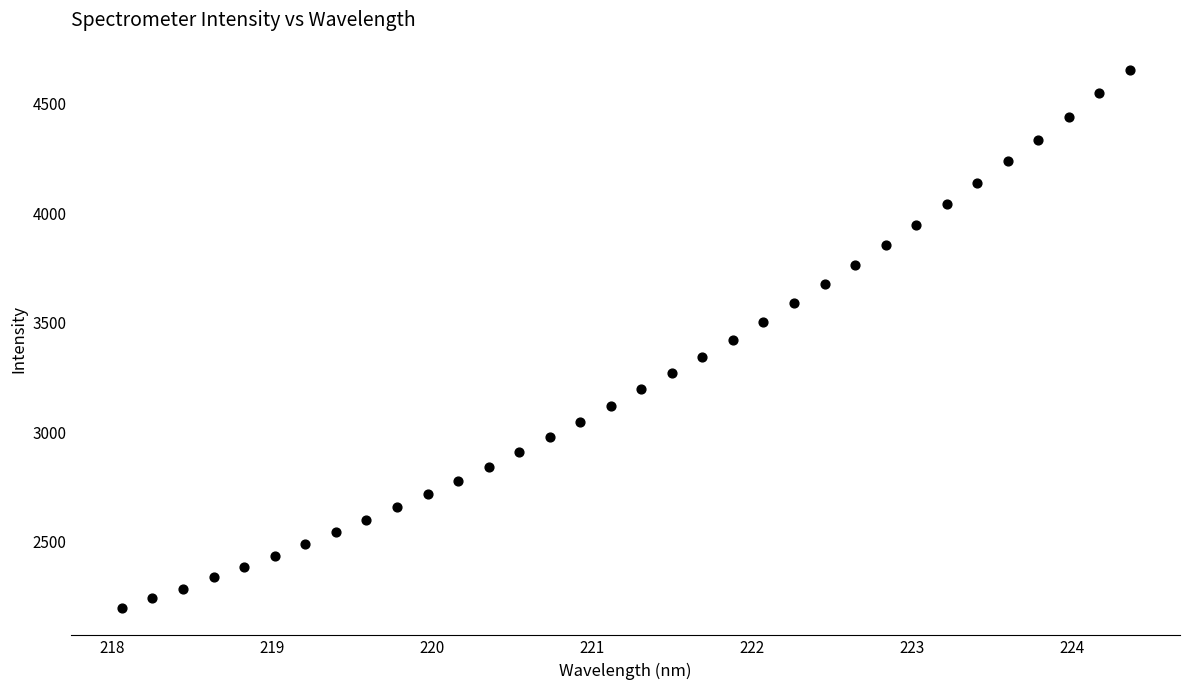

What is the range of X values (max minus min)?

6.3